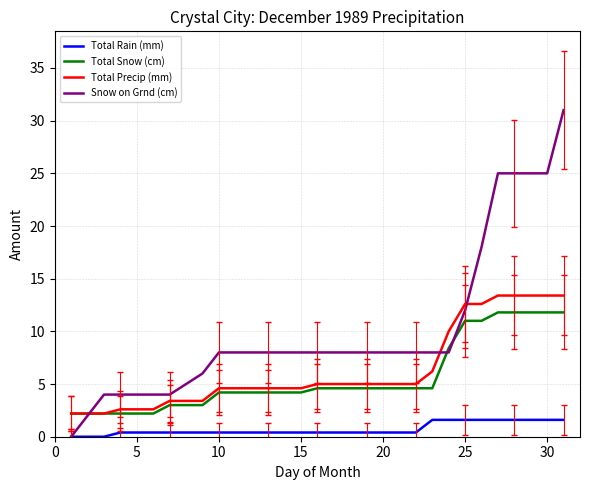

Which series has the largest range (max minus min)?

Snow on Grnd (cm)